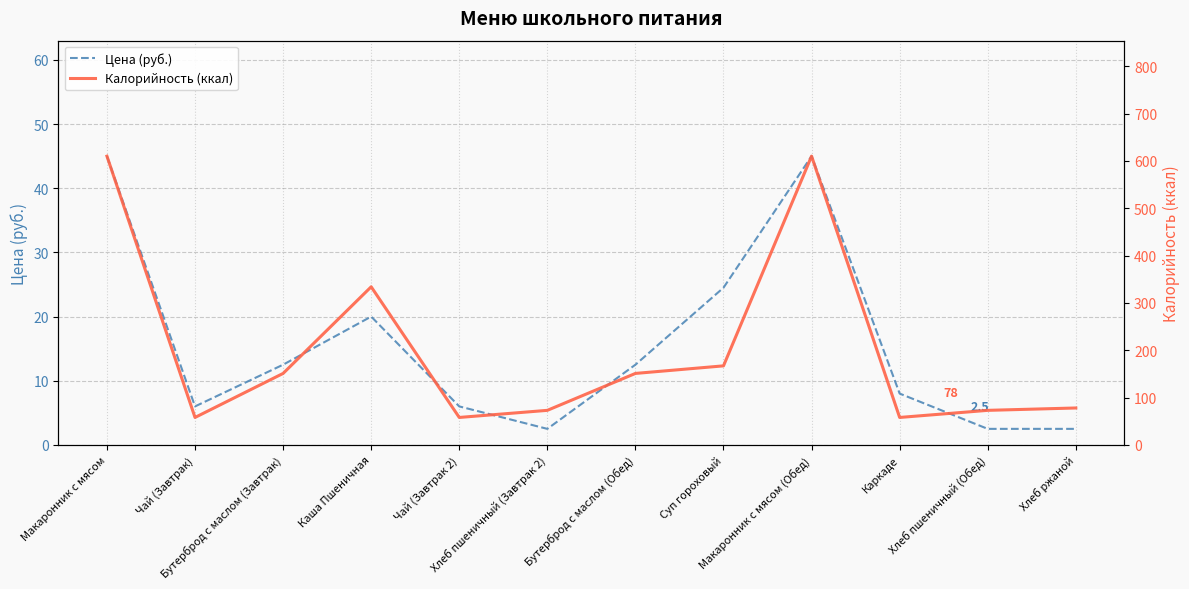

Reading left to right, extract all data points from this chart.

Цена (руб.): 45.0	6.0	12.5	20.0	6.0	2.5	12.5	24.5	45.0	8.0	2.5	2.5
Калорийность (ккал): 610.0	58.0	151.0	334.0	58.0	73.0	151.0	167.0	610.0	58.0	73.0	78.0